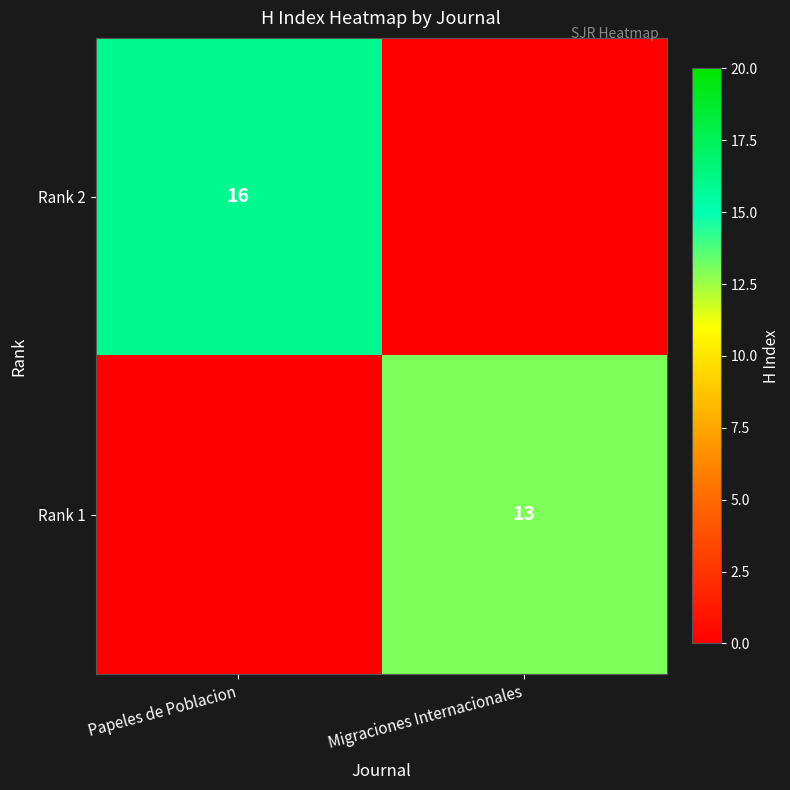

Between Migraciones Internacionales and Papeles de Poblacion, which is larger?

Papeles de Poblacion